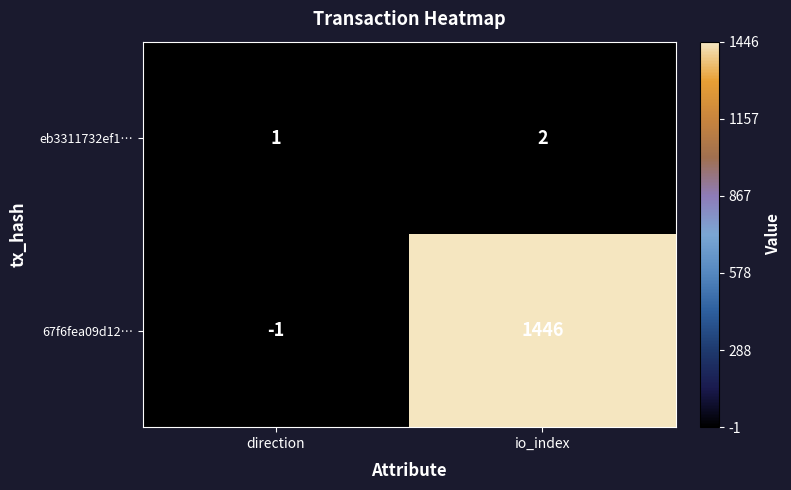

What is the sum of the eb3311732ef1… values at direction and io_index?

3